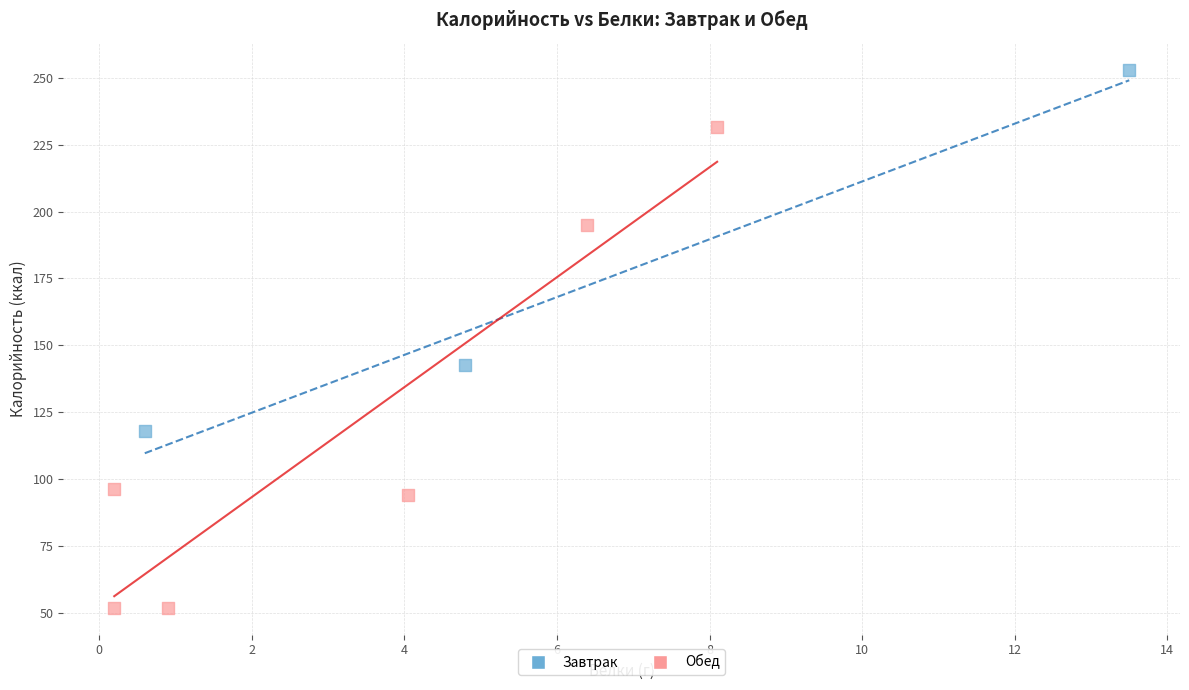

Which series has the largest Y range (max minus min)?

Обед